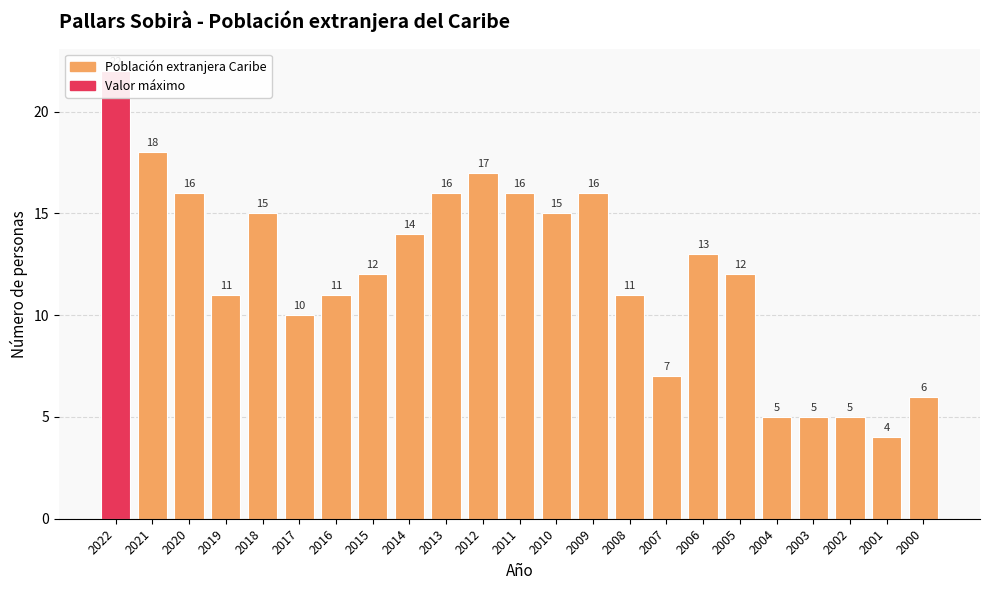

Count the number of categories in the chart.

23